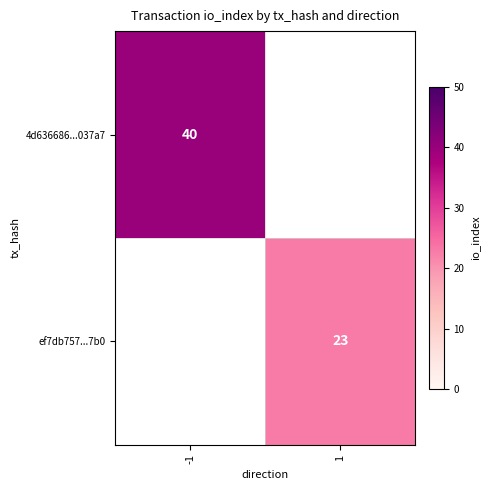

The 4d636686...037a7 series shows 40 at -1. True or false?

True